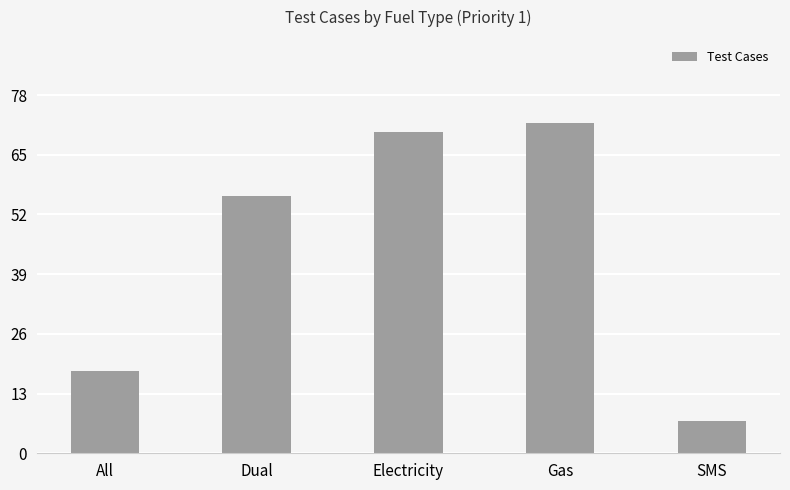

Read the value at Electricity.

70